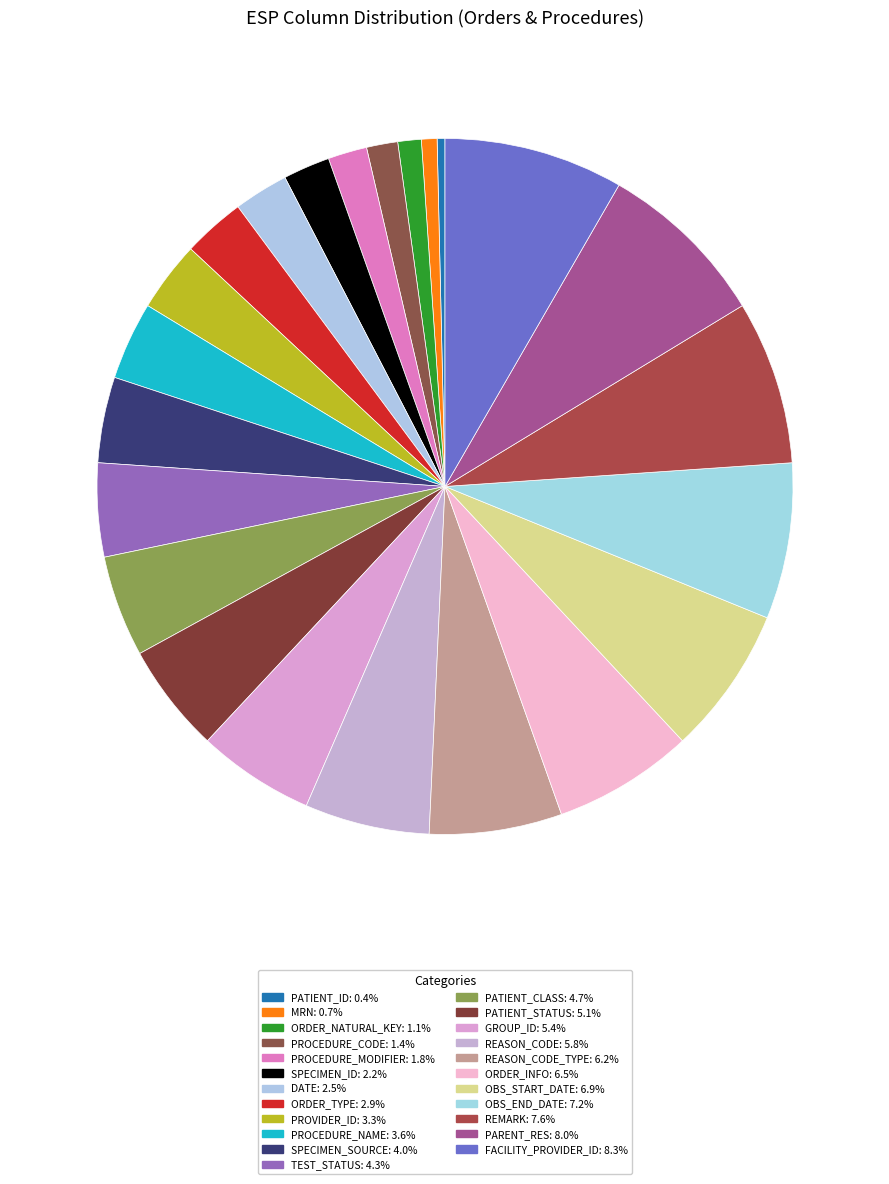

To the nearest percent, what is the average slice percentage?

4%